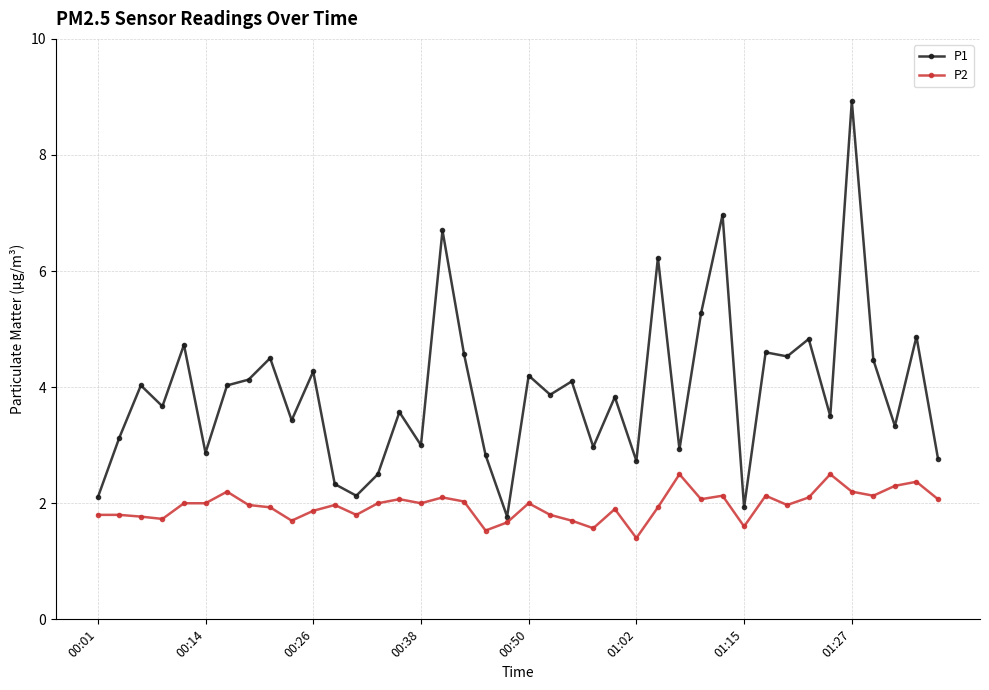

Which series has the largest range (max minus min)?

P1